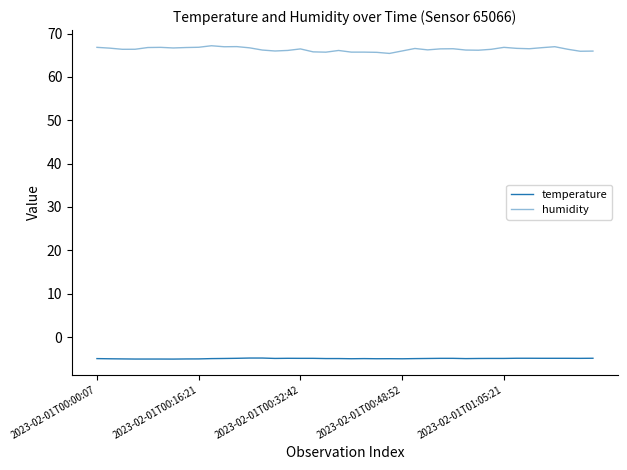

How many lines are shown in the chart?

2